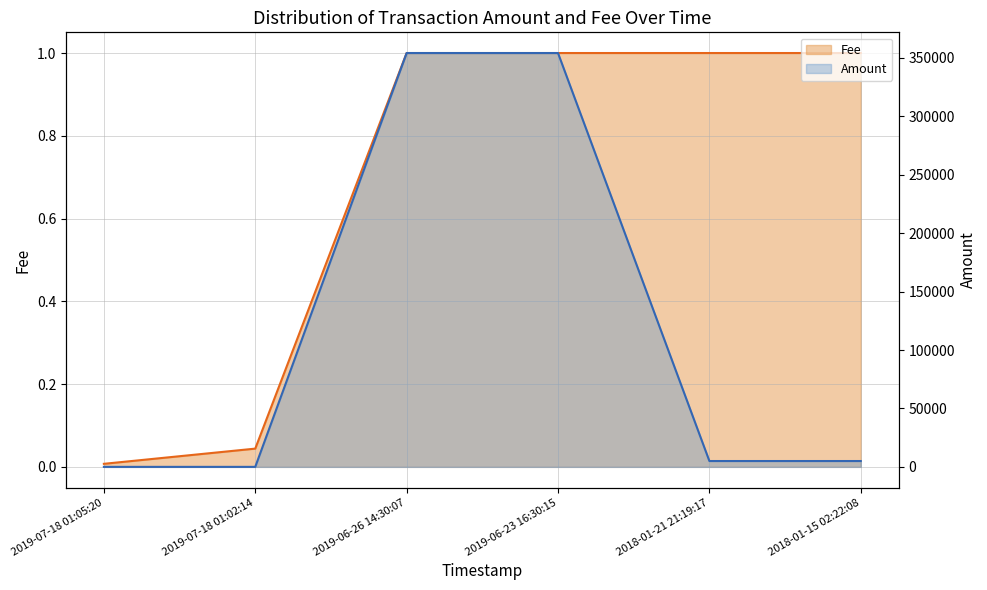

What is the sum of all Amount values?

718397.2